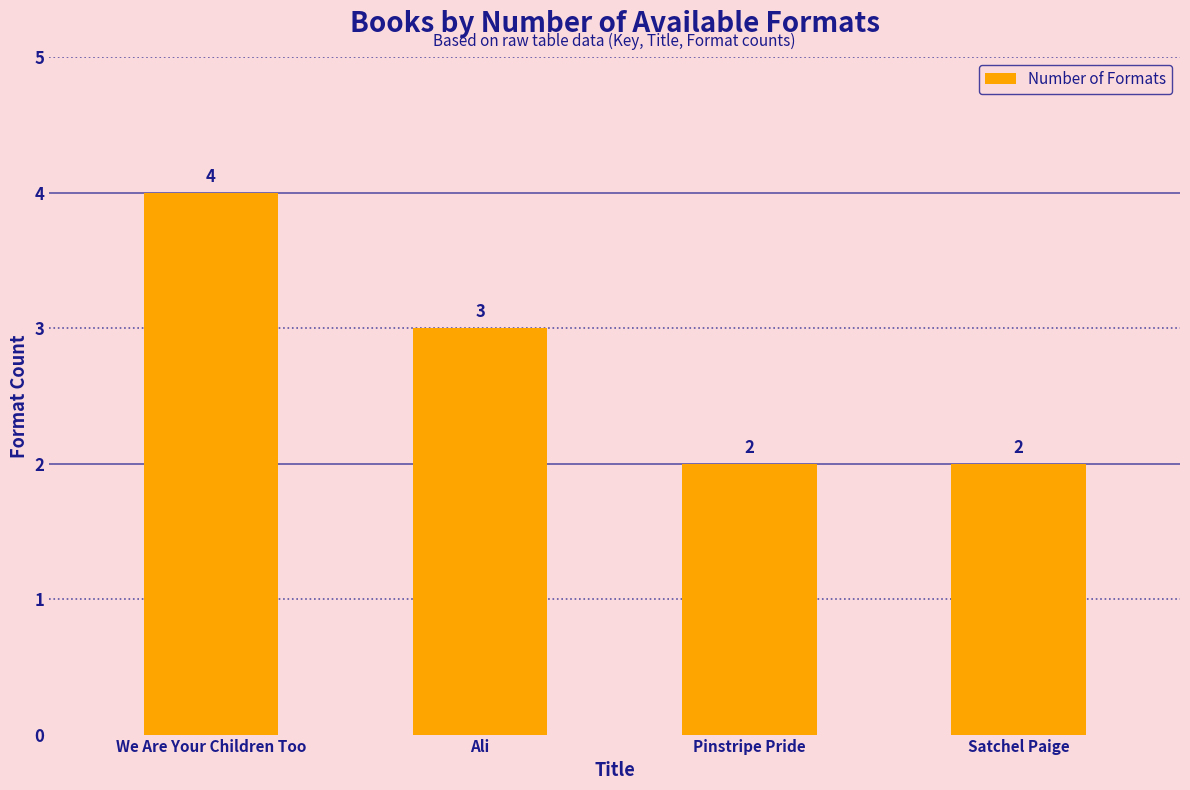

Reading right to left, extract all data points from this chart.

2	2	3	4